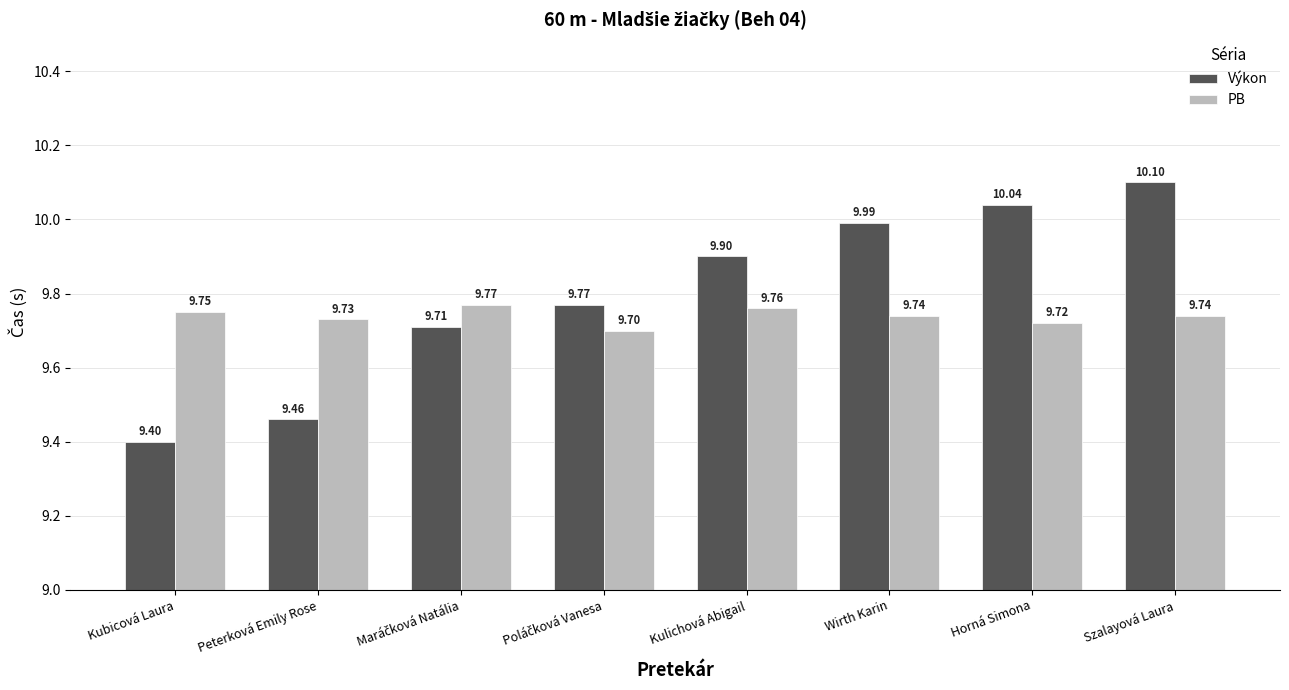

What is the average value of the PB series?

9.7